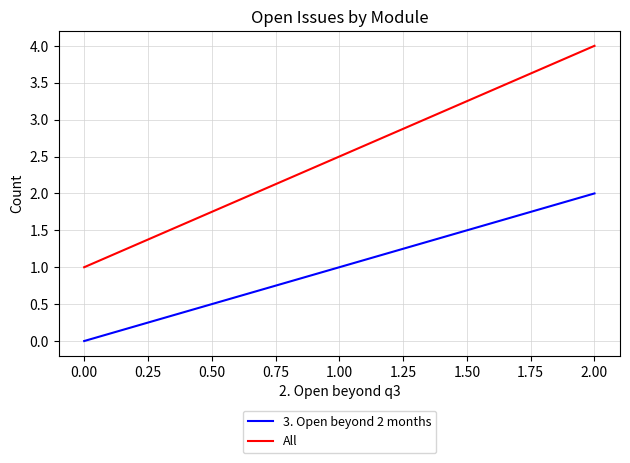

True or false: All has more than 0 points higher than both neighbors.

False